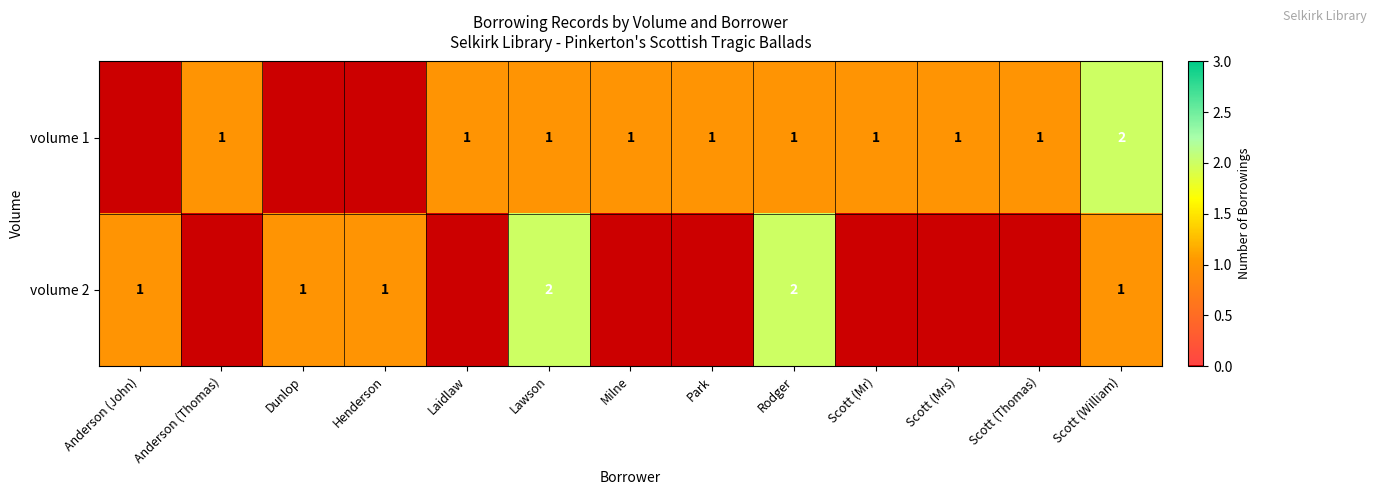

True or false: volume 1 has a value of 0 at Milne.

False